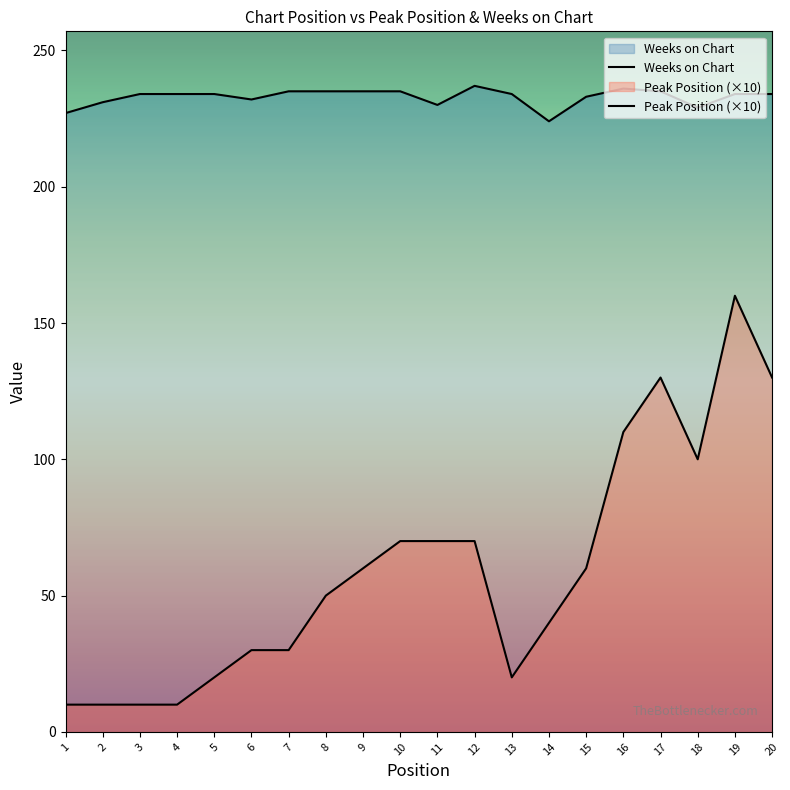

True or false: Peak Position (×10) and Weeks on Chart cross at least once.

False